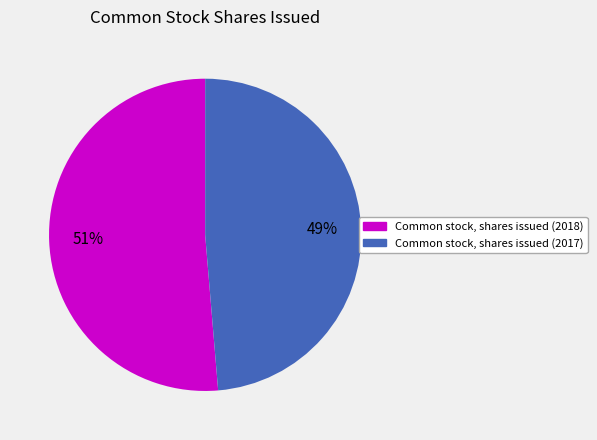

Is Common stock, shares issued (2018) the majority of the pie?

Yes